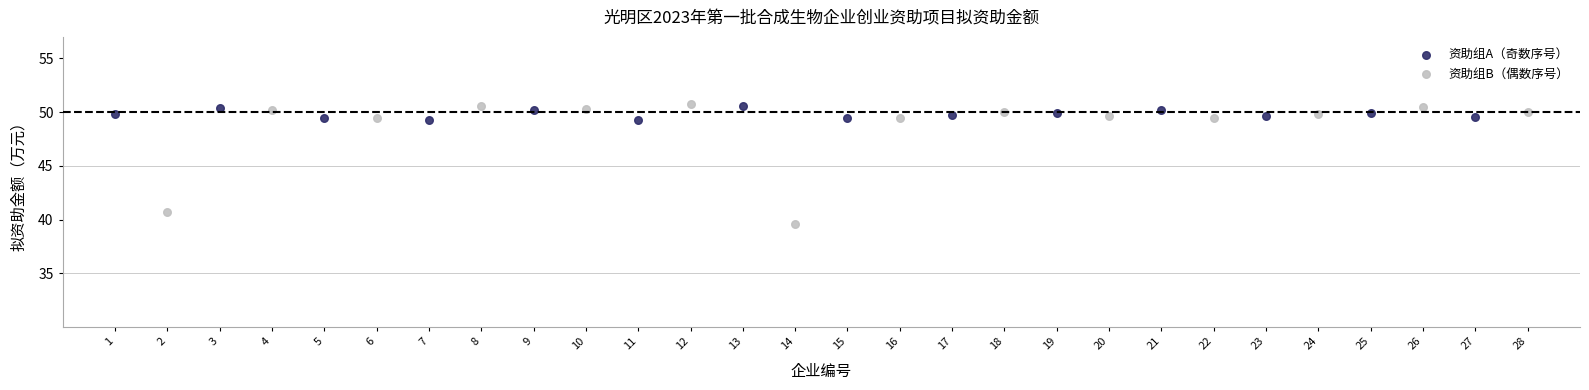

Which series contains the highest Y value?

资助组B（偶数序号）